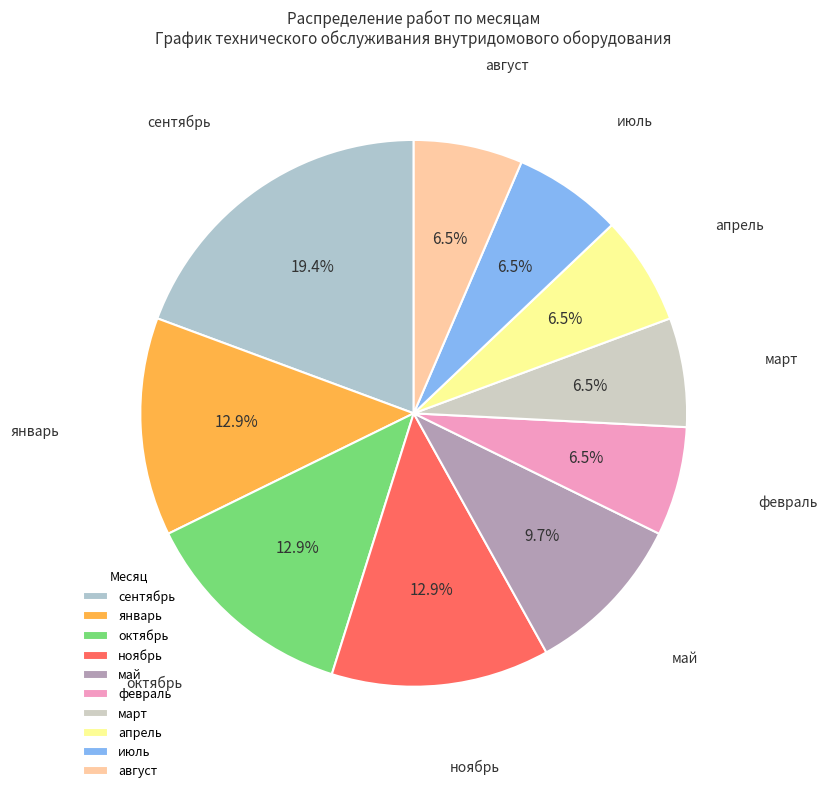

Which category has the biggest portion of the pie?

сентябрь